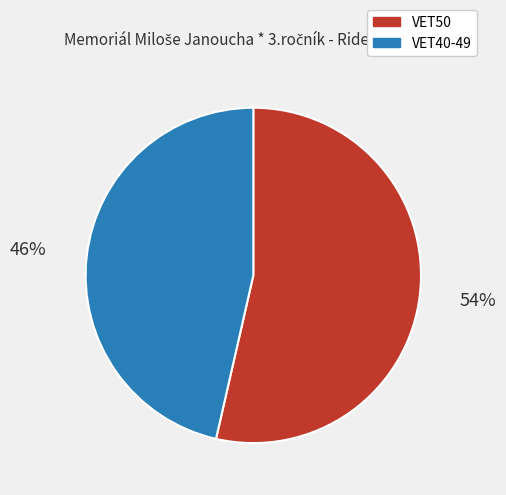

Which has a higher value, VET50 or VET40-49?

VET50